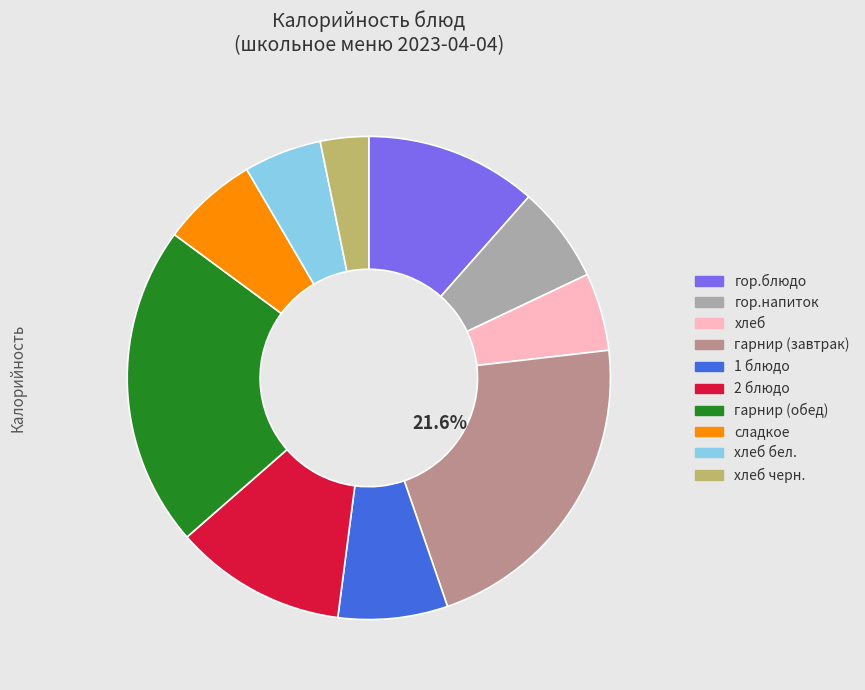

Between хлеб черн. and хлеб бел., which is larger?

хлеб бел.